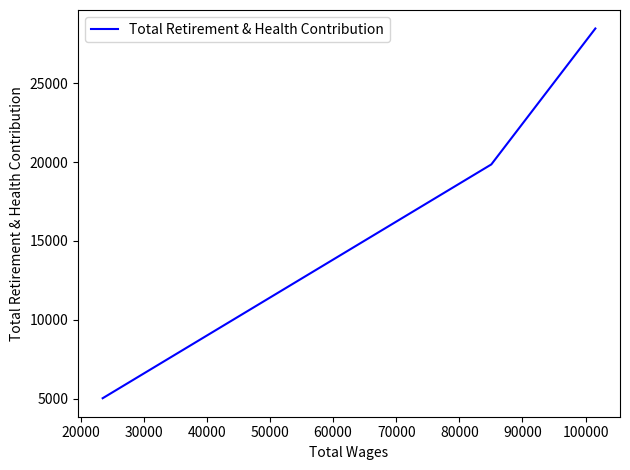

What is the sum of all values?

53350